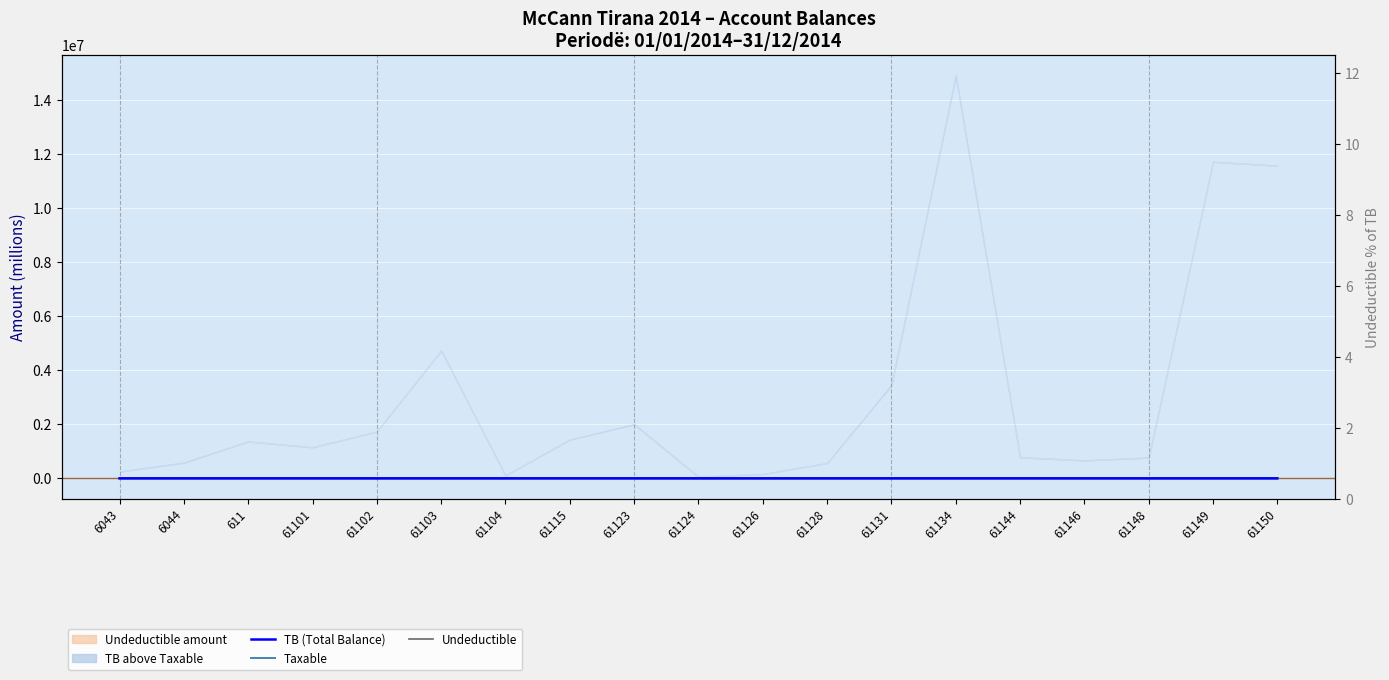

What are all the series names shown in the legend?

TB (Total Balance), Taxable, Undeductible